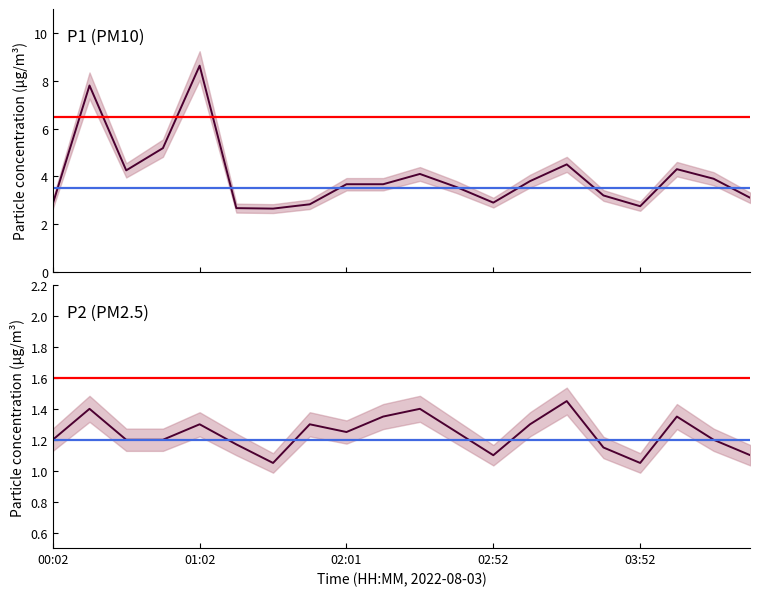

Is the value of P2 at 02:52 greater than the value of P1 at 02:52?

No